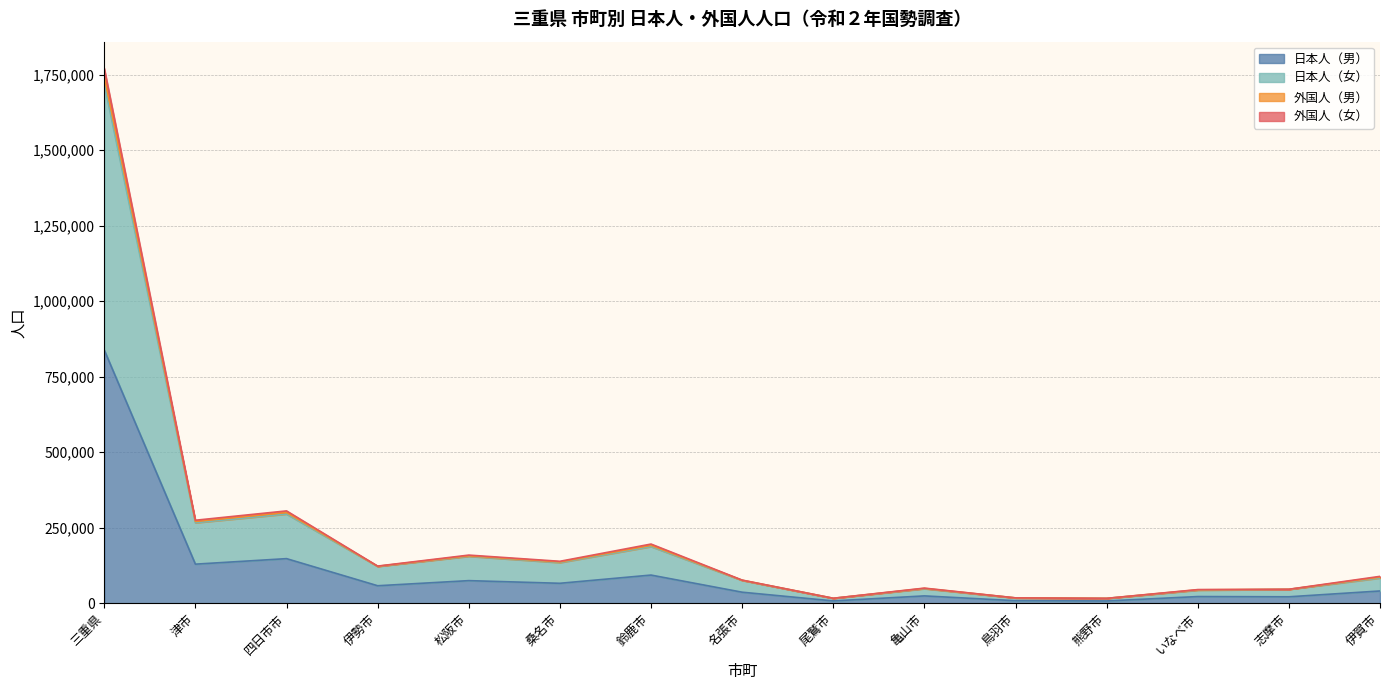

True or false: 外国人（男） and 外国人（女） intersect in this chart.

False